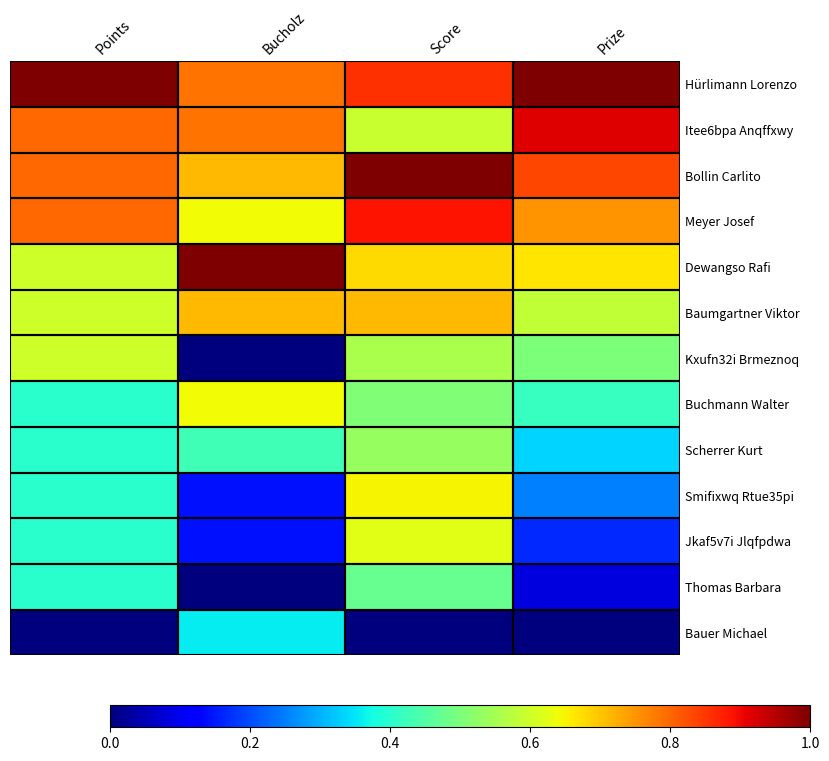

Rank the series at Bucholz from lowest to highest value.

Kxufn32i Brmeznoq, Thomas Barbara, Smifixwq Rtue35pi, Jkaf5v7i Jlqfpdwa, Bauer Michael, Scherrer Kurt, Meyer Josef, Buchmann Walter, Bollin Carlito, Baumgartner Viktor, Hürlimann Lorenzo, Itee6bpa Anqffxwy, Dewangso Rafi